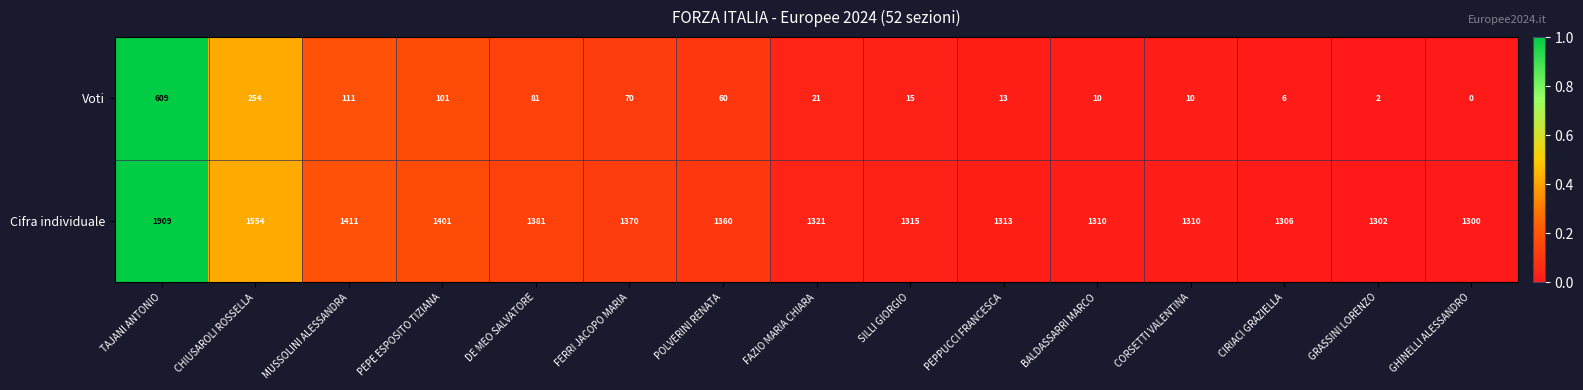

What is the spread (max minus min) of values at CORSETTI VALENTINA?

1300